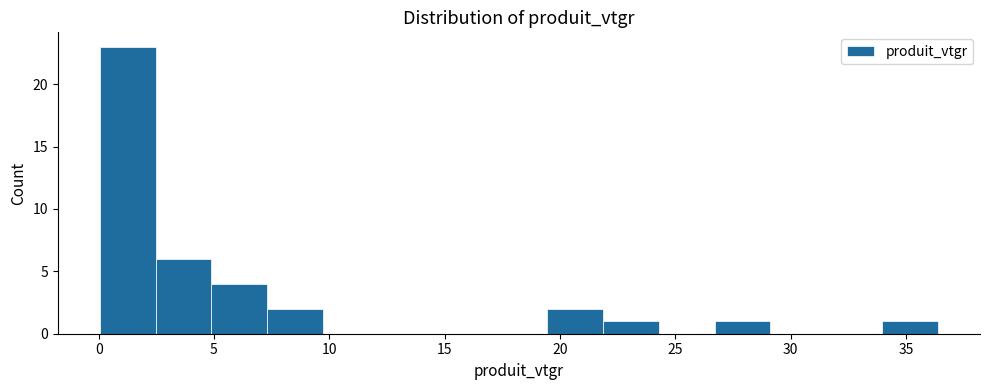

Which range on the x-axis has the tallest bar?

0.0 to 2.5